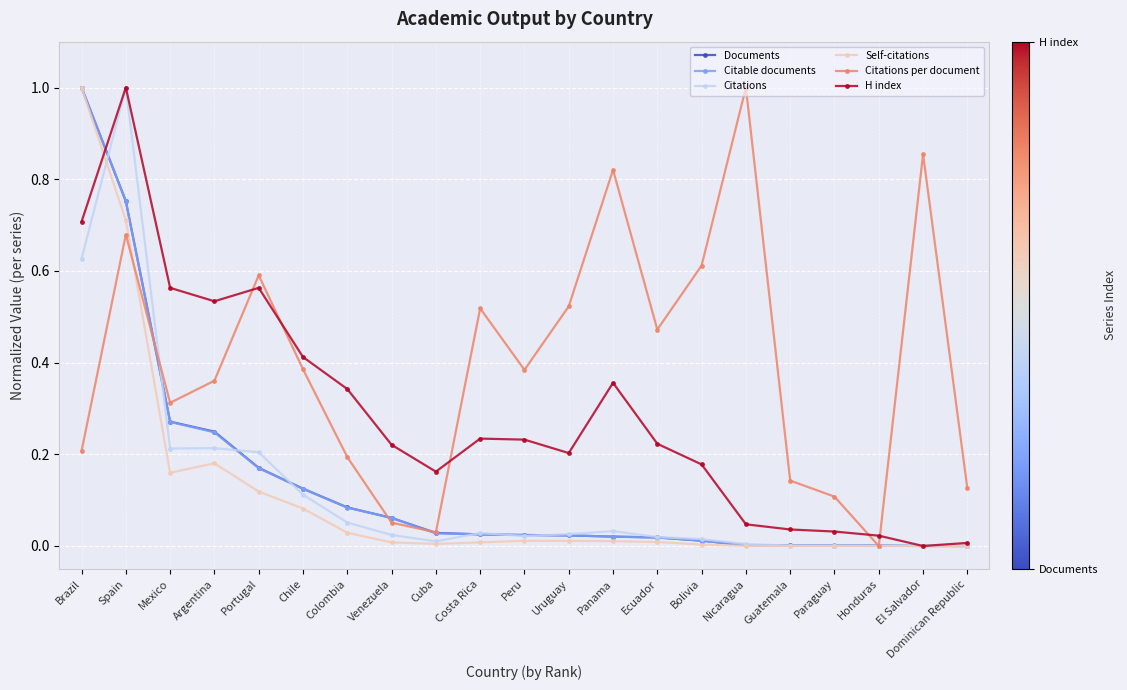

Which series has the largest total across all categories?

Citations per document